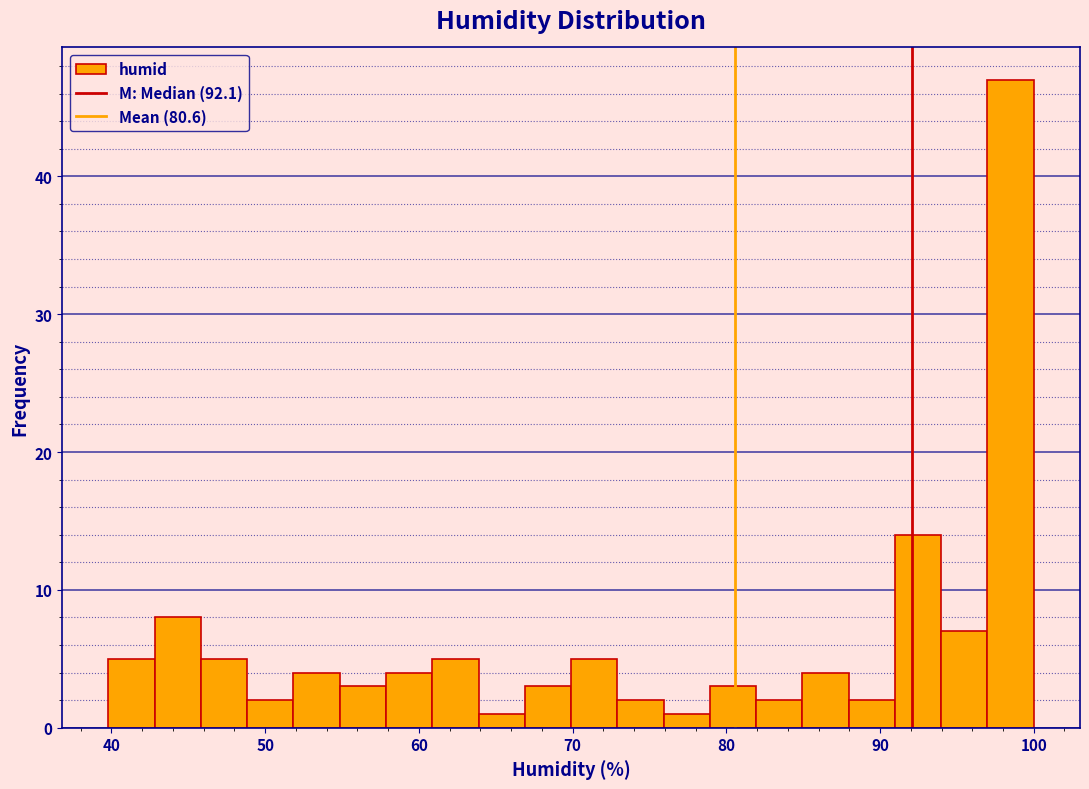

Around what value on the x-axis is the tallest bar? Give the approximate position of its centre, as read against the axis.

98